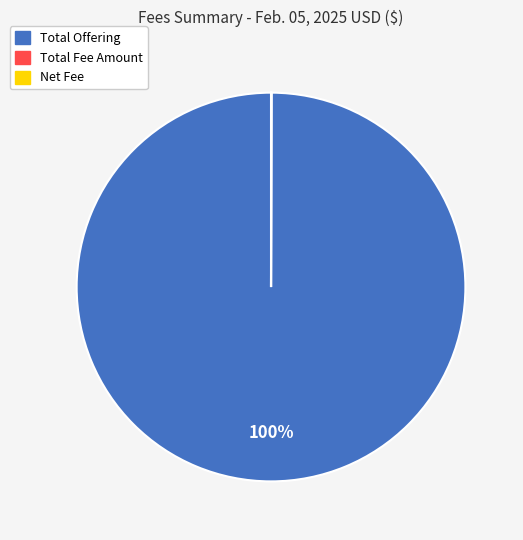

Which slice is the largest?

Total Offering